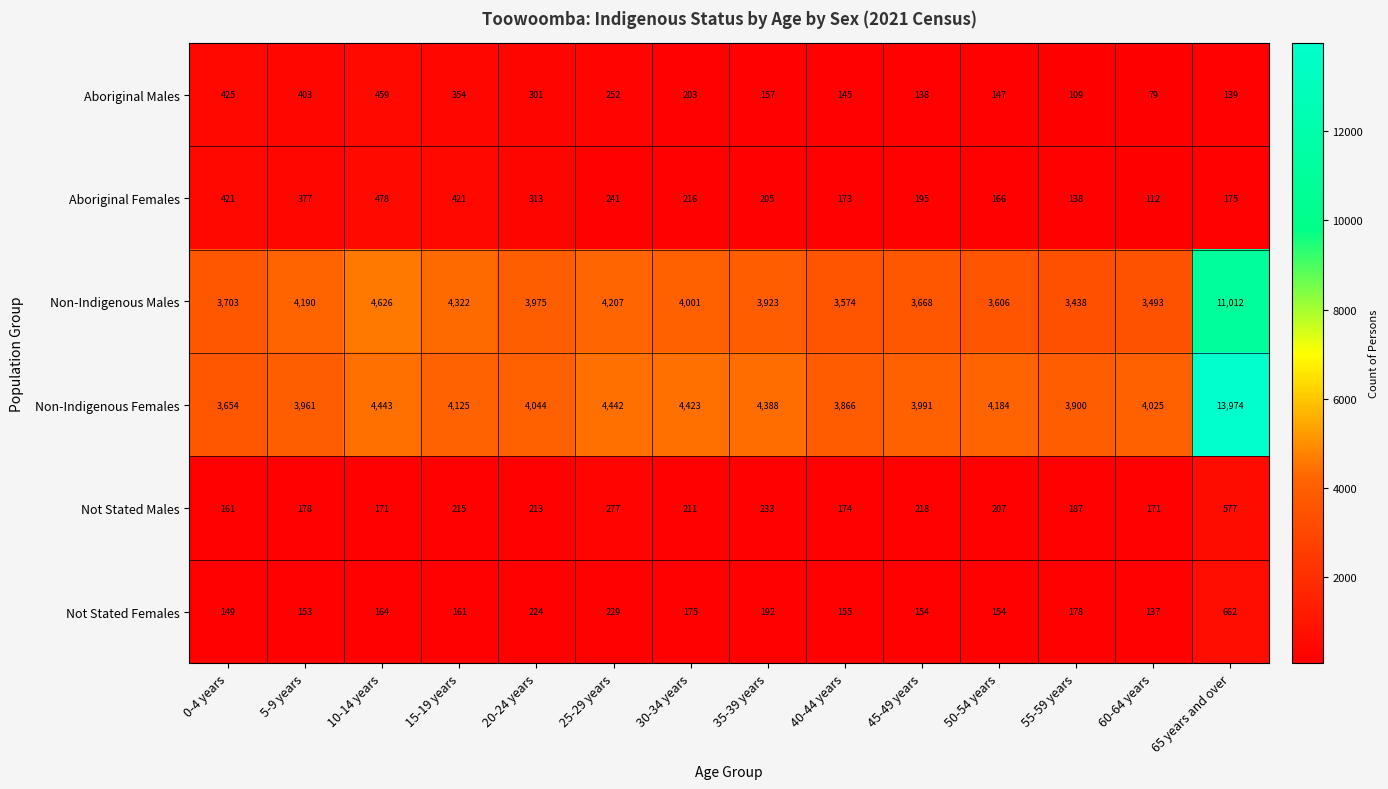

What is the sum of all Aboriginal Males values?

3311